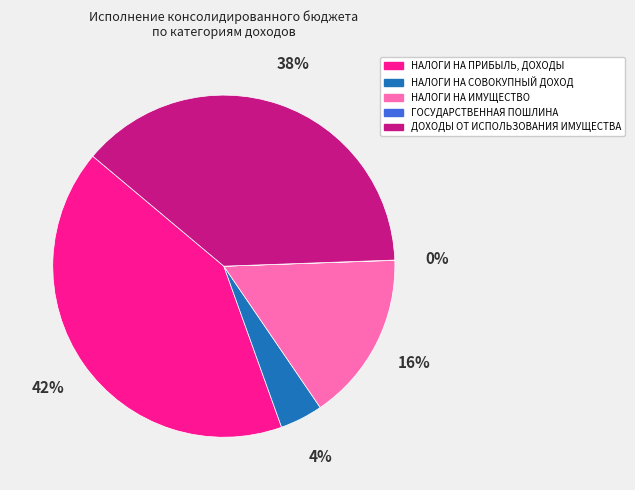

Between НАЛОГИ НА СОВОКУПНЫЙ ДОХОД and НАЛОГИ НА ПРИБЫЛЬ, ДОХОДЫ, which is larger?

НАЛОГИ НА ПРИБЫЛЬ, ДОХОДЫ